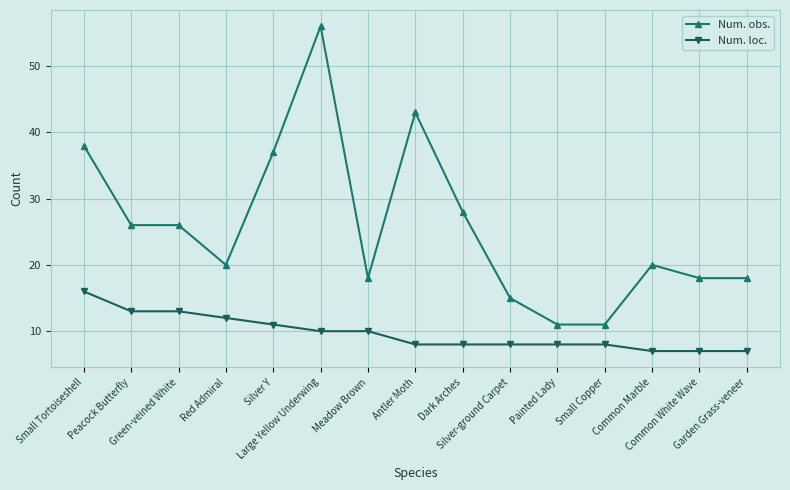

What is the spread (max minus min) of values at Peacock Butterfly?

13